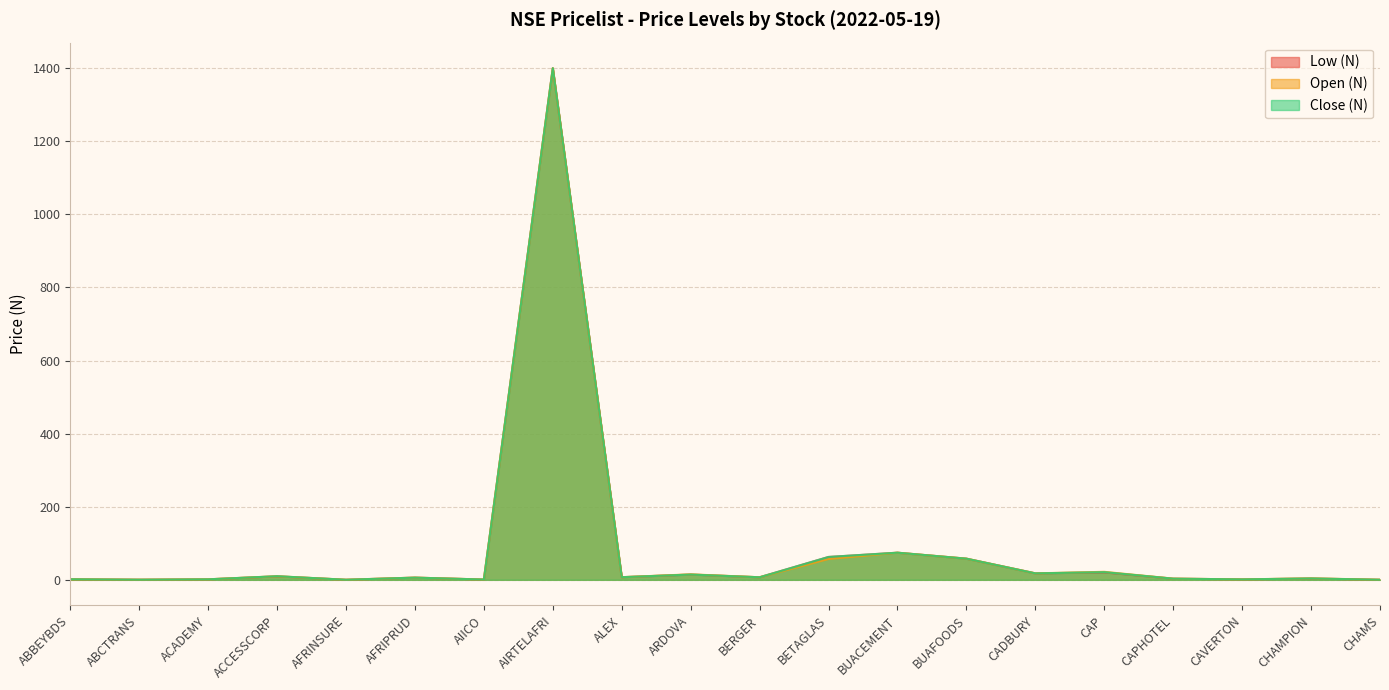

How many lines are shown in the chart?

3